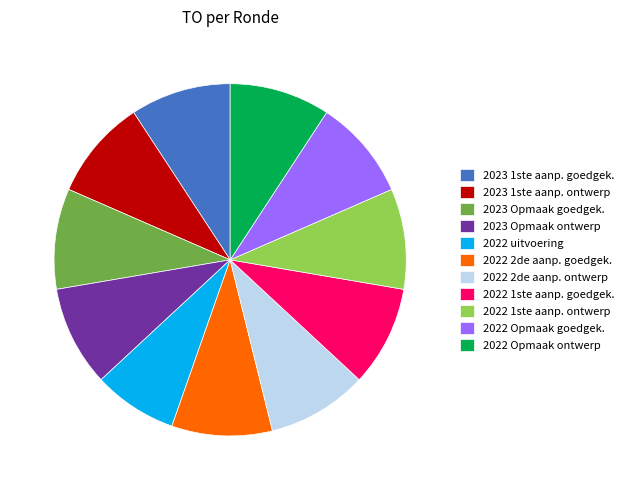

Is the sum of 2022 Opmaak ontwerp and 2022 1ste aanp. goedgek. greater than half?

No